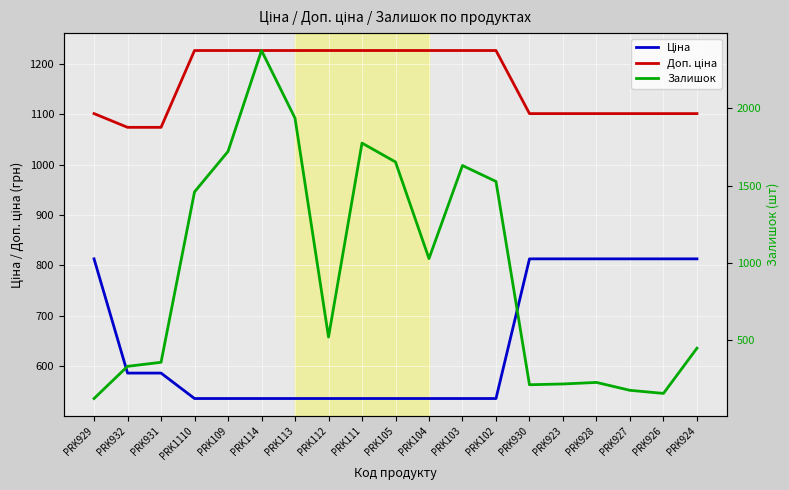

Which has a higher value, PRK114 or PRK924?

PRK924